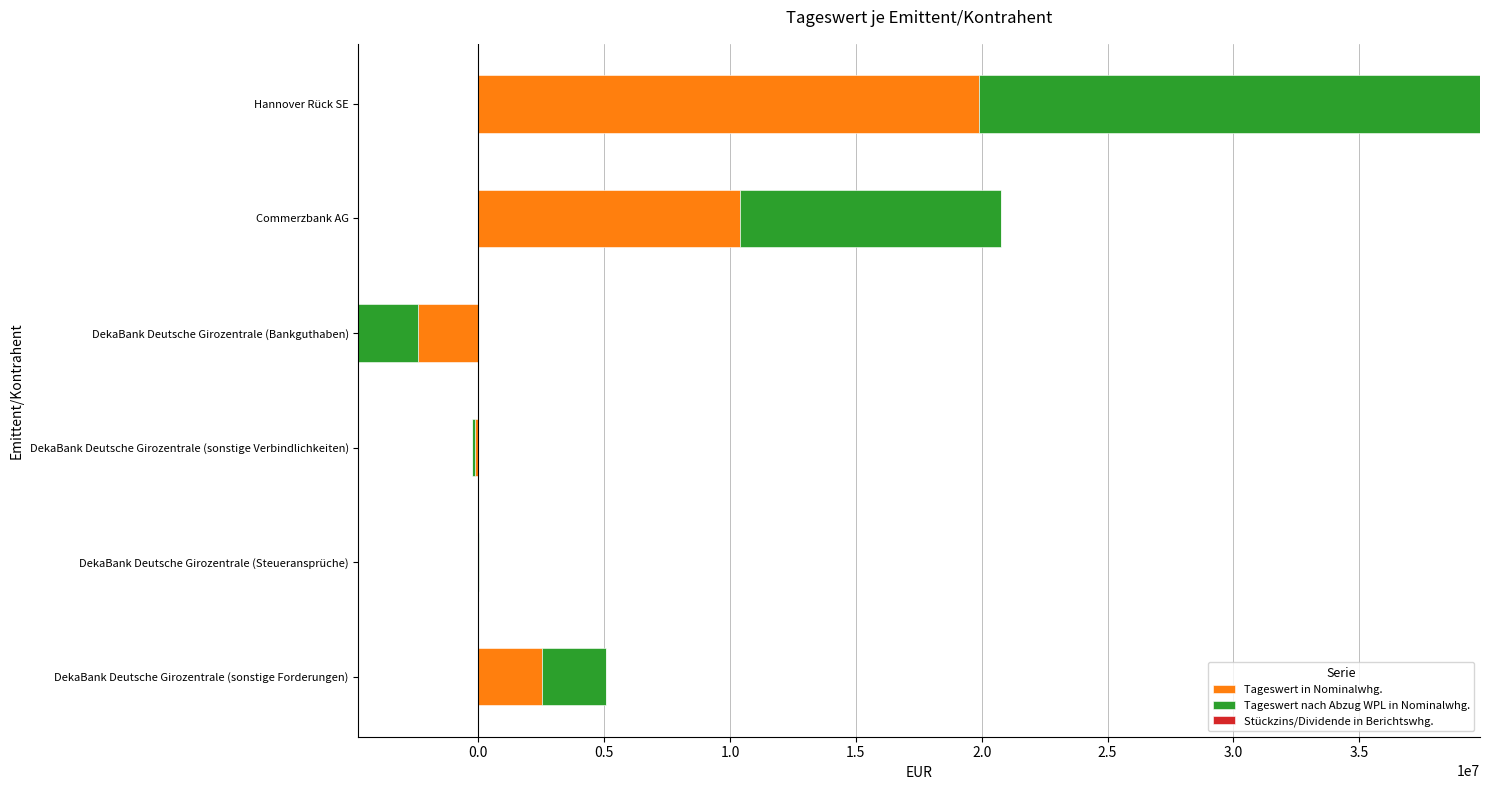

Between DekaBank Deutsche Girozentrale (Steueransprüche) and DekaBank Deutsche Girozentrale (sonstige Forderungen), which is larger?

DekaBank Deutsche Girozentrale (sonstige Forderungen)